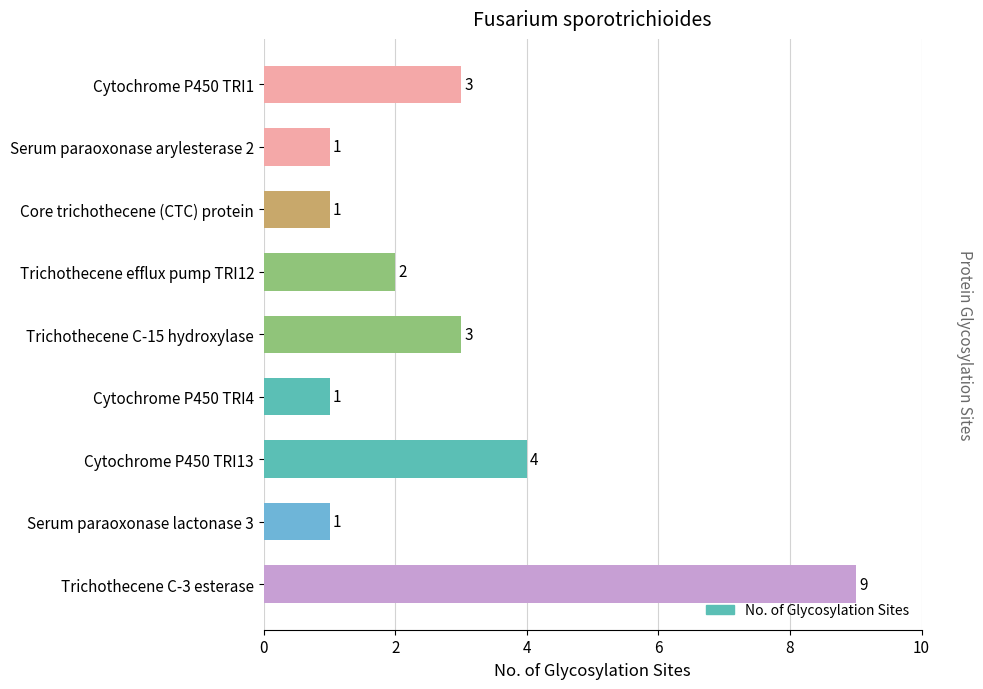

Between Serum paraoxonase arylesterase 2 and Trichothecene C-3 esterase, which is larger?

Trichothecene C-3 esterase